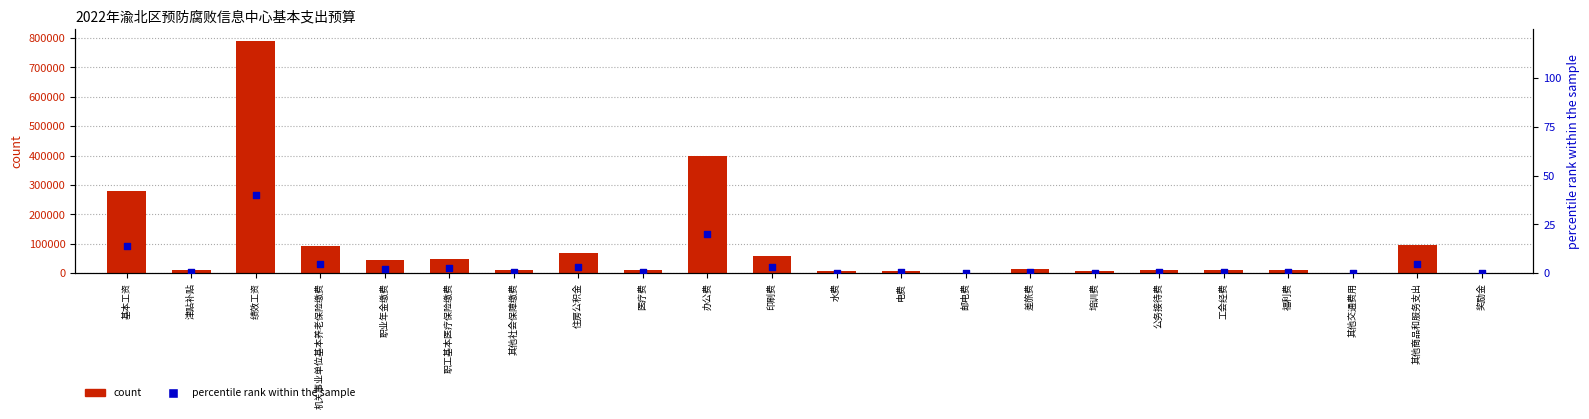

At how many categories does at least one series exceed 640282?

1